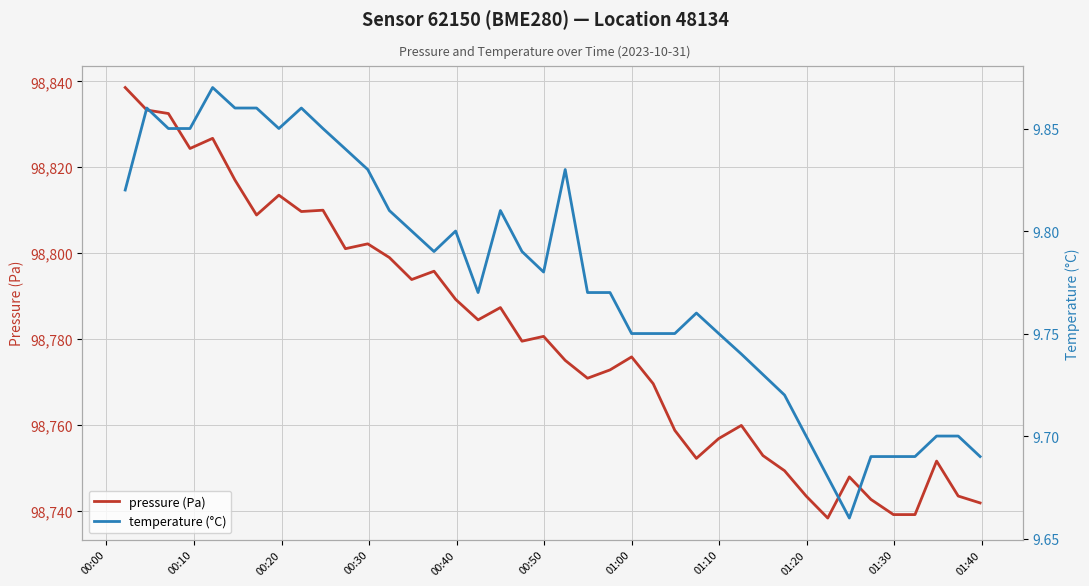

Reading left to right, what are all the values shown in this chart?

pressure (Pa): 98838.6	98833.3	98832.5	98824.4	98826.8	98817.0	98808.9	98813.5	98809.7	98810.0	98801.0	98802.2	98799.0	98793.8	98795.8	98789.2	98784.4	98787.3	98779.5	98780.6	98775.0	98770.8	98772.8	98775.8	98769.6	98758.7	98752.2	98756.8	98759.8	98752.8	98749.3	98743.4	98738.2	98747.8	98742.6	98739.1	98739.1	98751.5	98743.4	98741.8
temperature (°C): 9.8	9.9	9.8	9.8	9.9	9.9	9.9	9.8	9.9	9.8	9.8	9.8	9.8	9.8	9.8	9.8	9.8	9.8	9.8	9.8	9.8	9.8	9.8	9.8	9.8	9.8	9.8	9.8	9.7	9.7	9.7	9.7	9.7	9.7	9.7	9.7	9.7	9.7	9.7	9.7